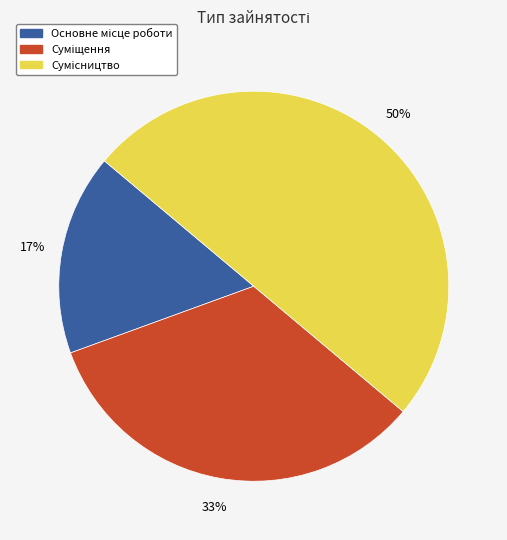

To the nearest percent, what is the difference between the largest and smallest slice percentages?

33%